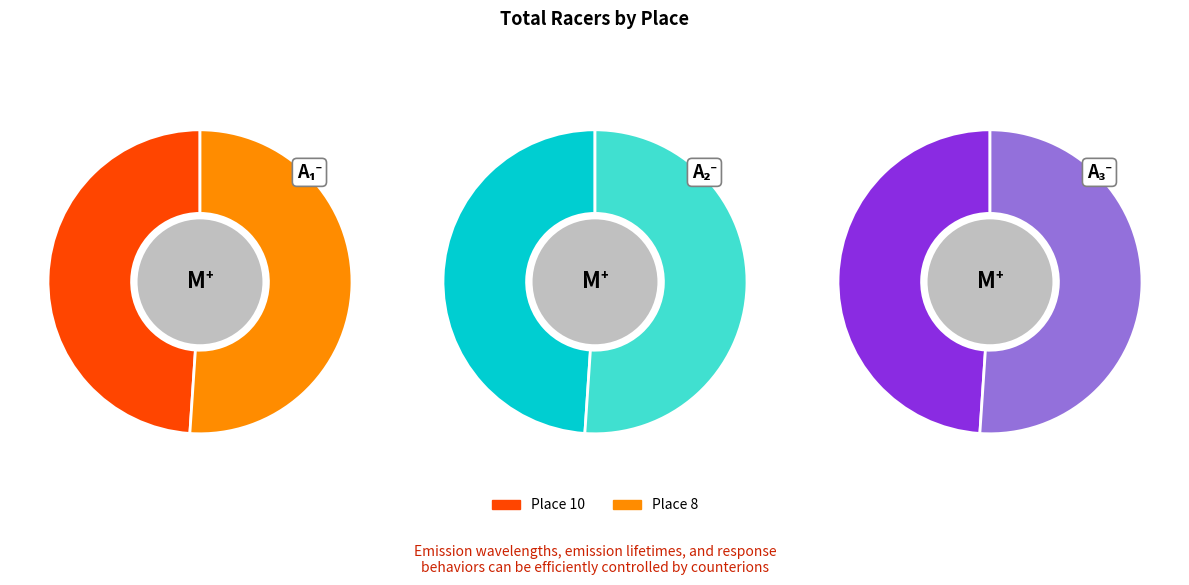

What percentage is the Place 8 slice, to the nearest percent?

51%